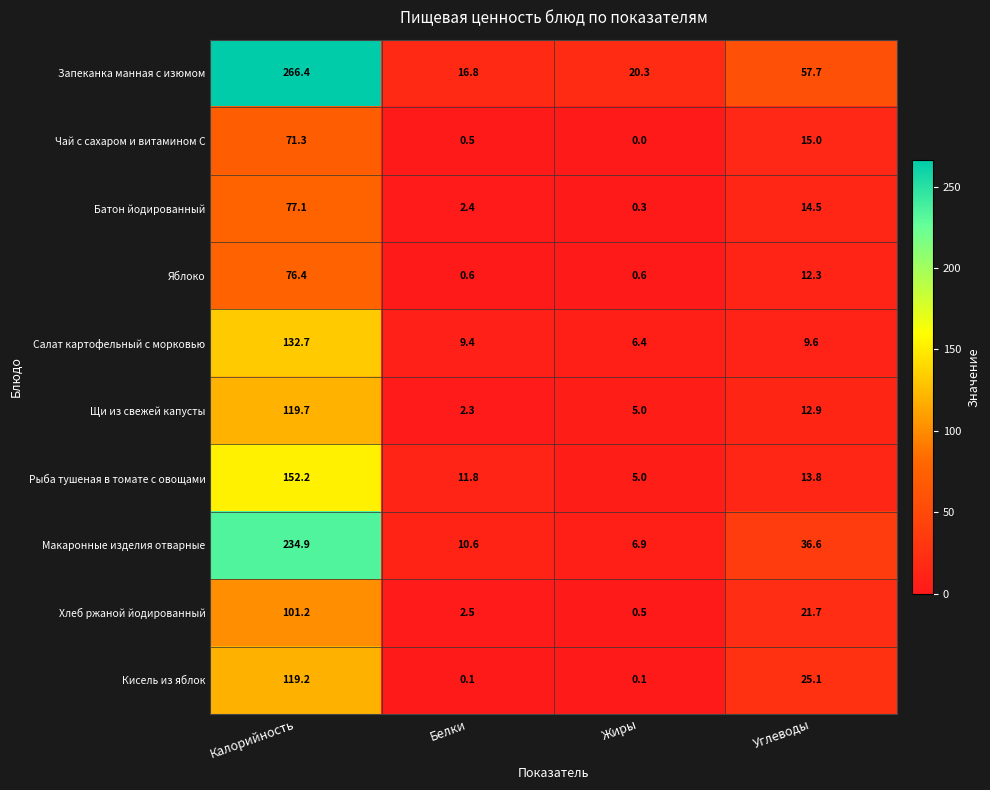

List the series in order of their peak value, lowest first.

Чай с сахаром и витамином С, Яблоко, Батон йодированный, Хлеб ржаной йодированный, Кисель из яблок, Щи из свежей капусты, Салат картофельный с морковью, Рыба тушеная в томате с овощами, Макаронные изделия отварные, Запеканка манная с изюмом